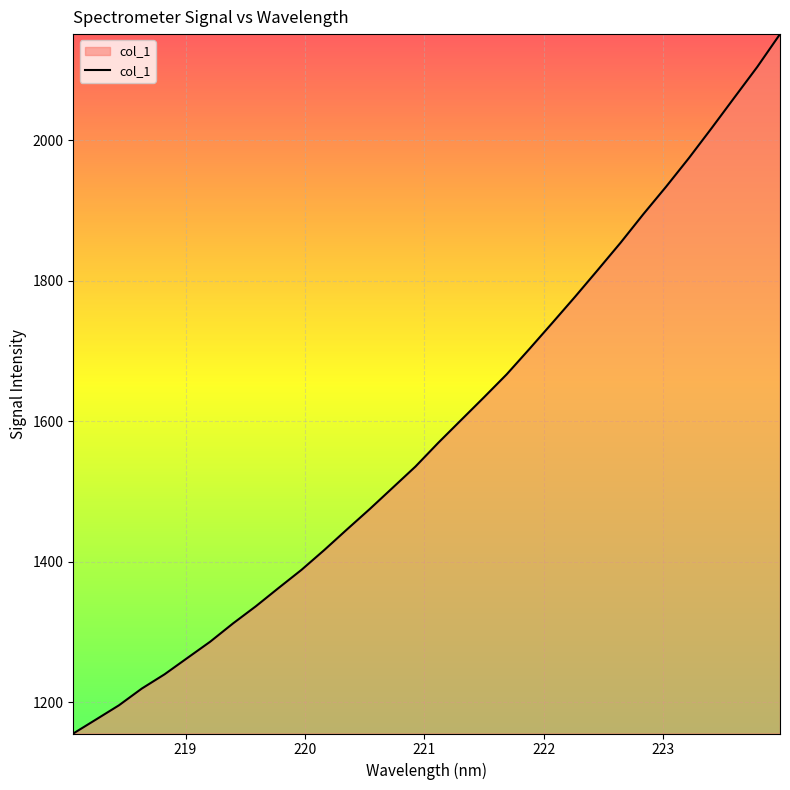

What is the minimum value shown in the chart?

1155.3